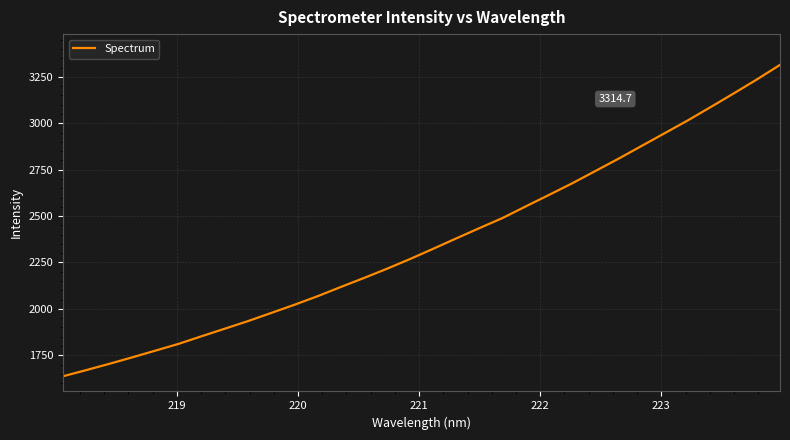

What is the difference between the maximum and minimum values?

1677.6